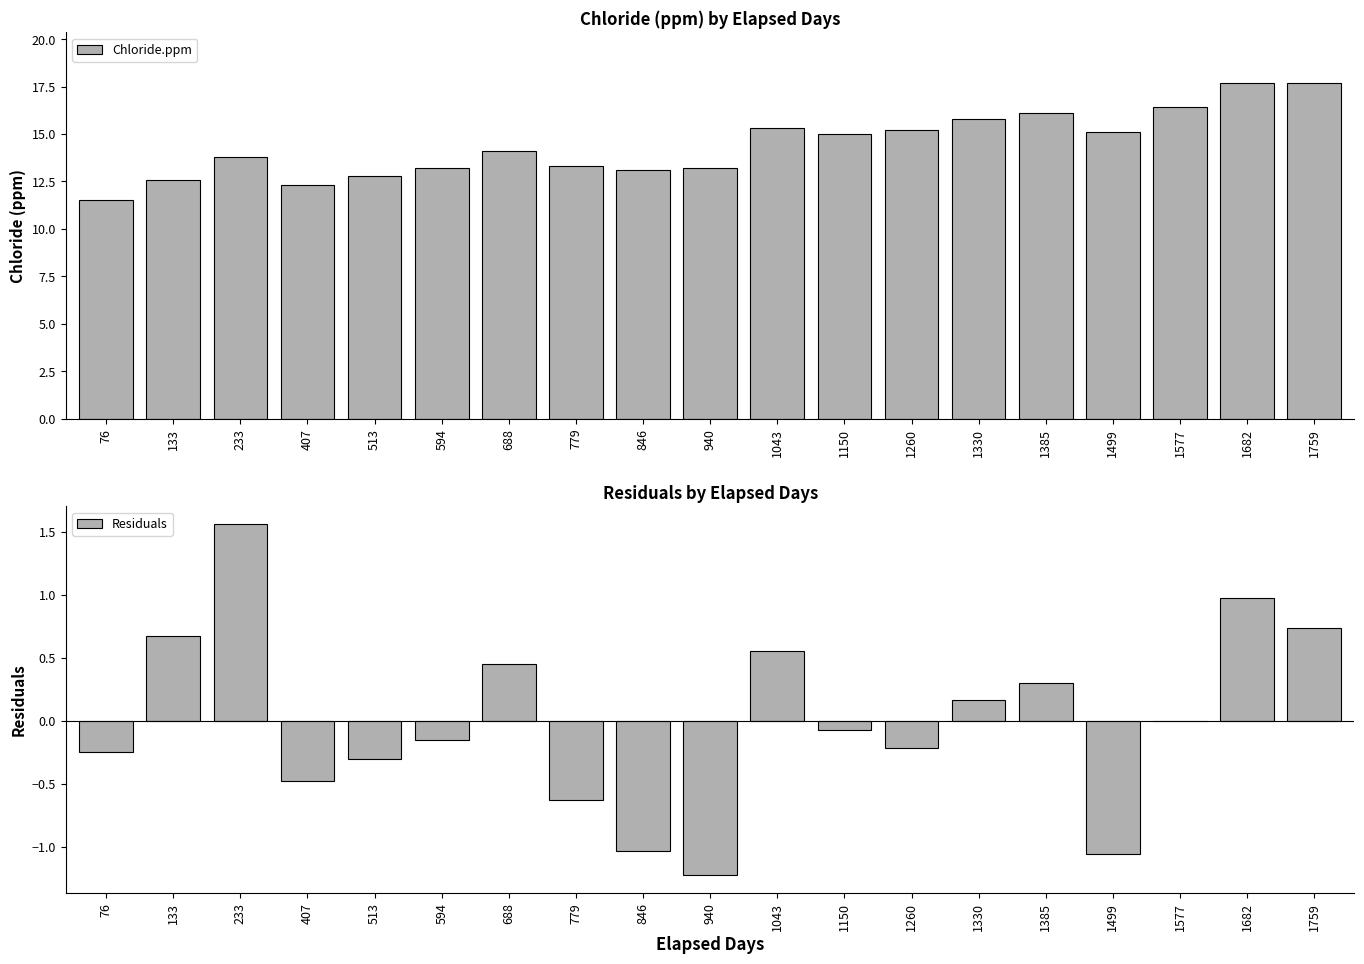

List the series in order of their overall mean, lowest first.

Residuals, Chloride.ppm